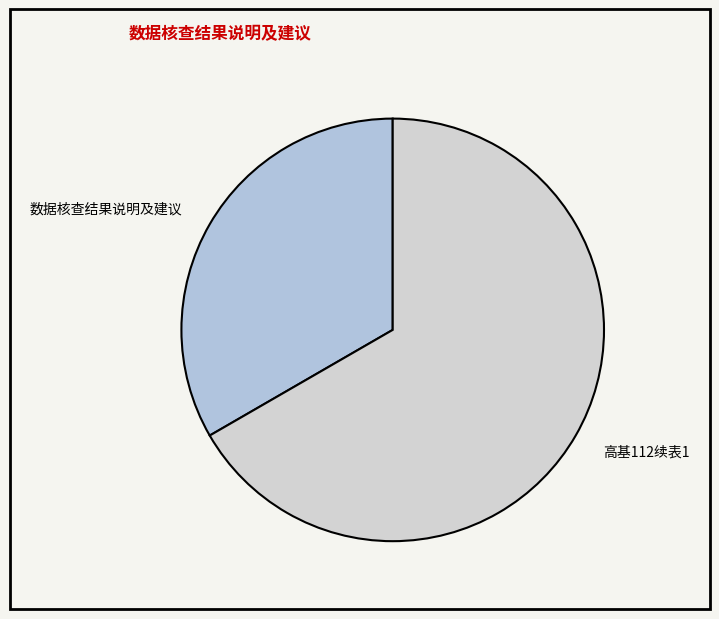

Is it true that 数据核查结果说明及建议 is 41% of the pie?

False